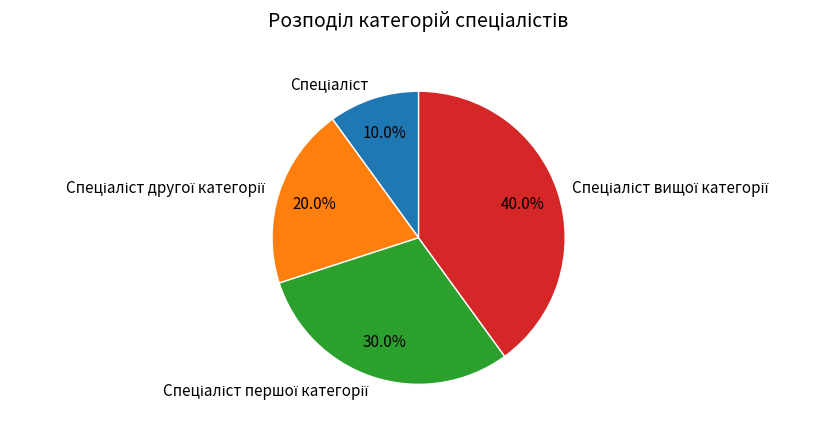

How many slices are in this pie chart?

4